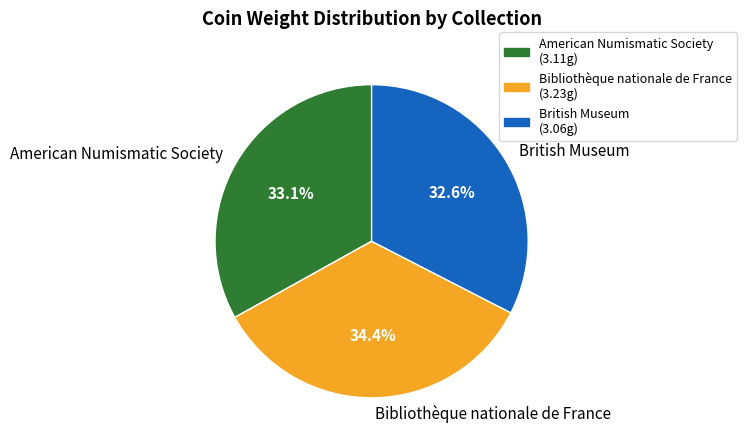

Count the number of slices in the pie.

3